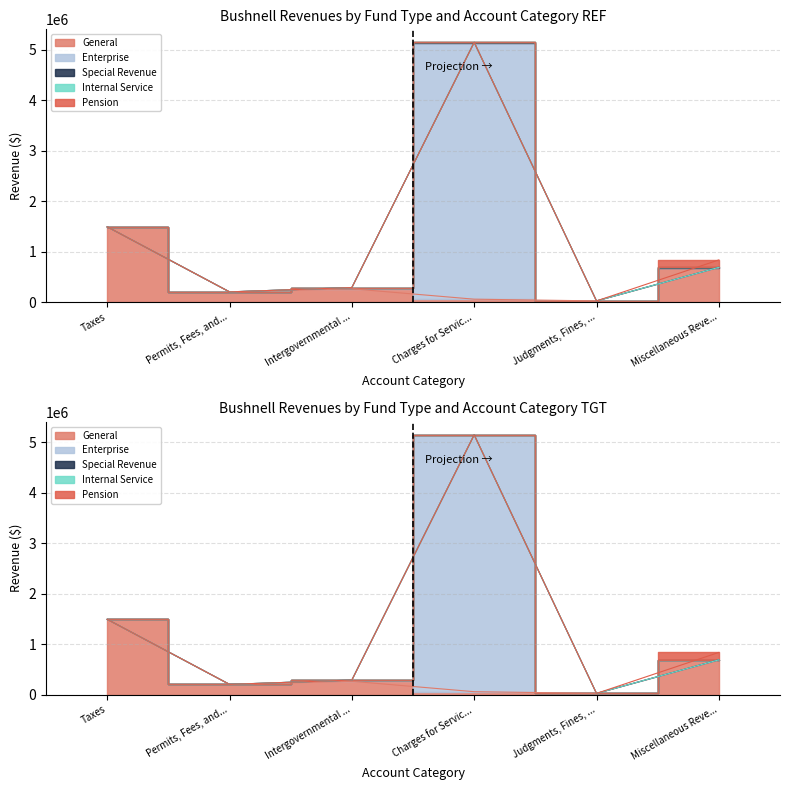

Does the chart have visible grid lines?

Yes